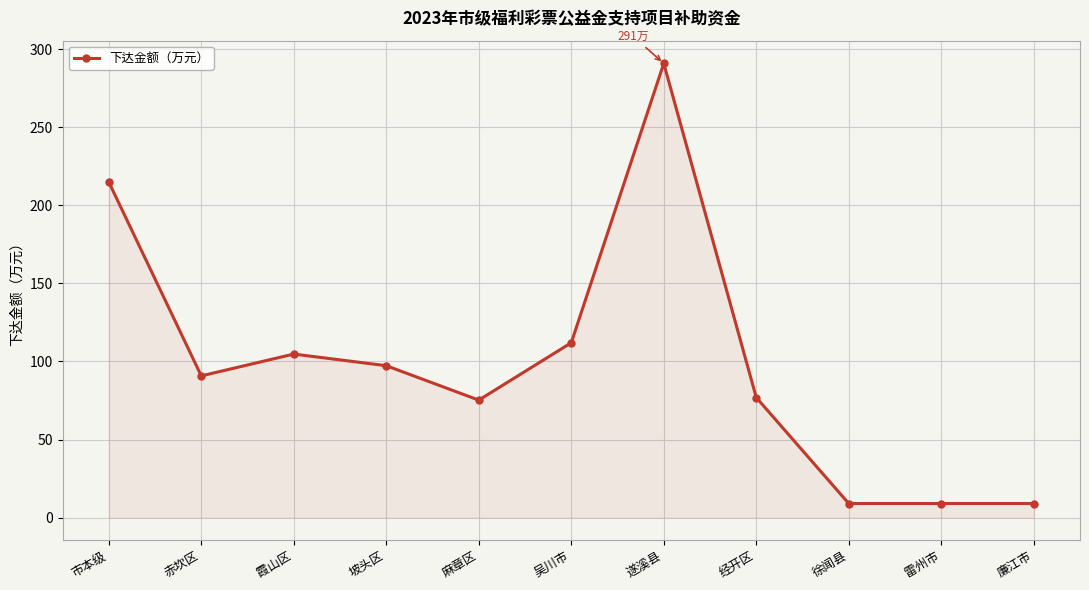

What is the sum of the values at 廉江市 and 吴川市?

121.0